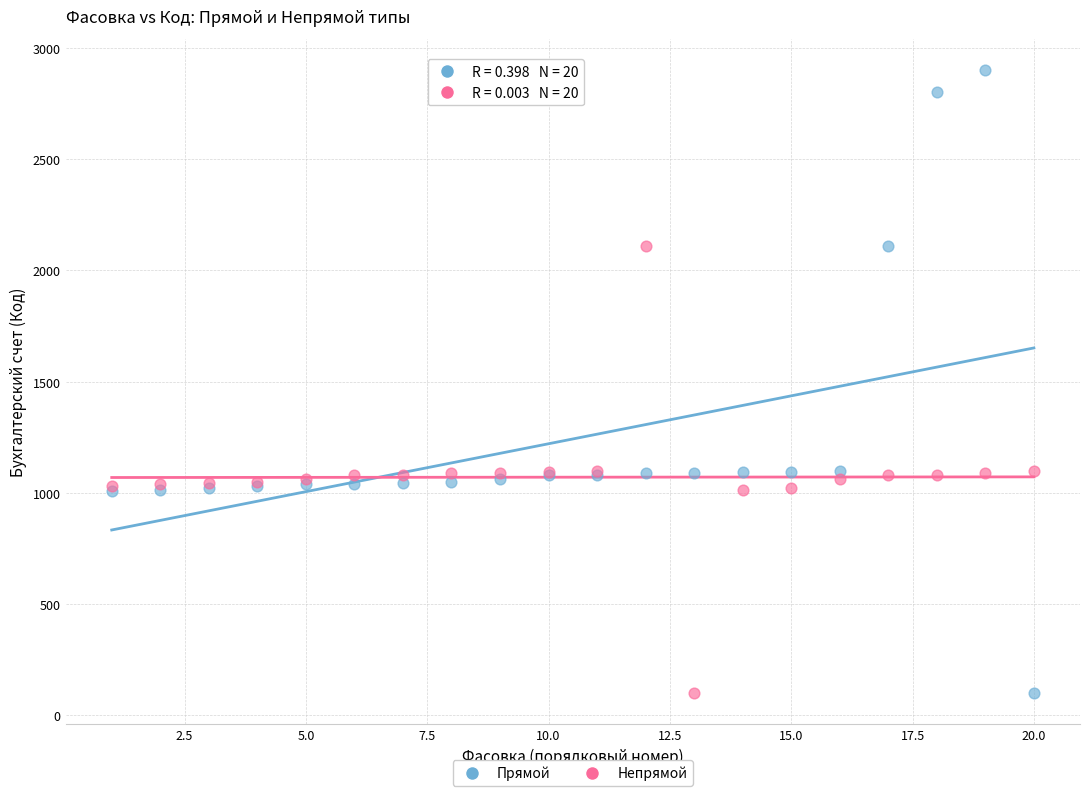

Which series has the largest Y range (max minus min)?

Прямой